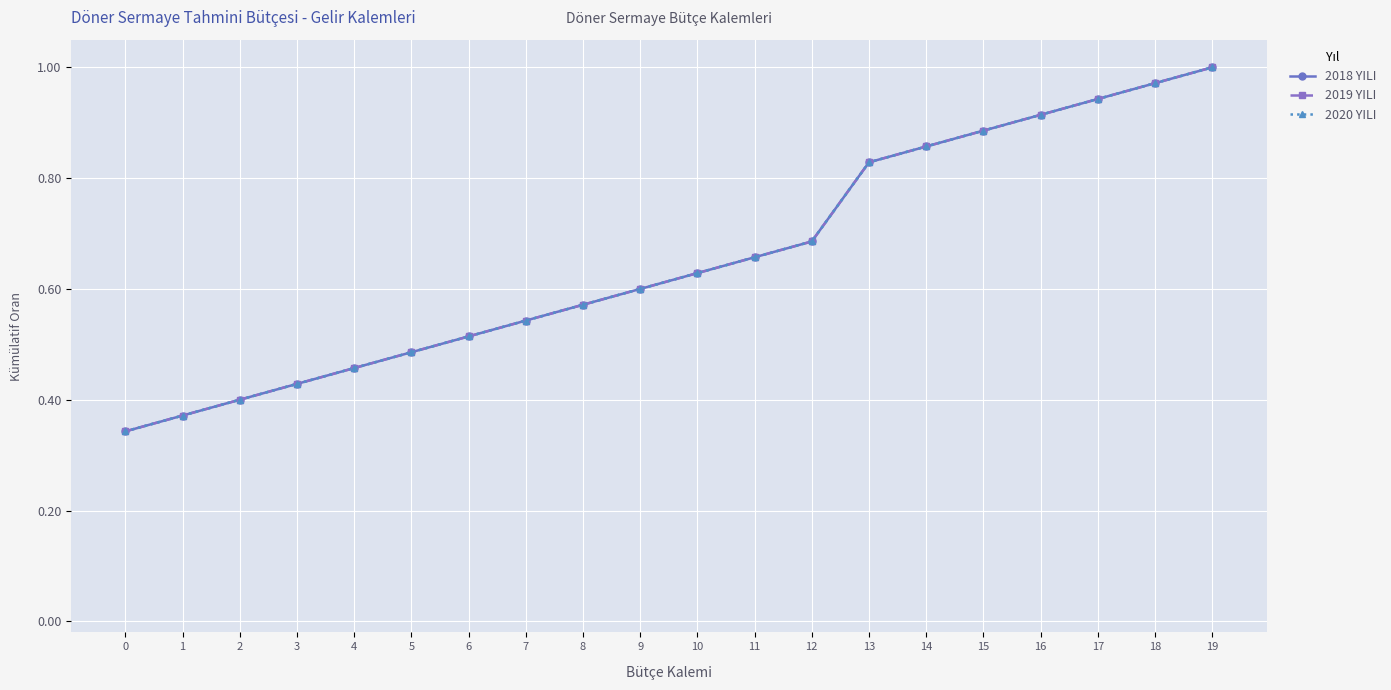

The value of 2020 YILI at 17 is 1.6. True or false?

False